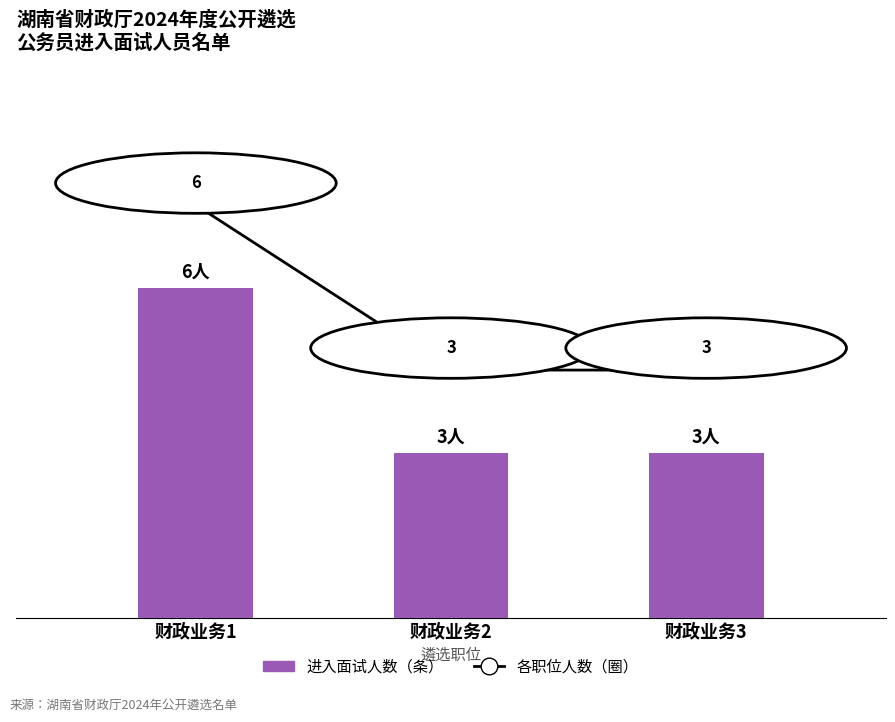

What is the change in value from 财政业务1 to 财政业务3?

-3